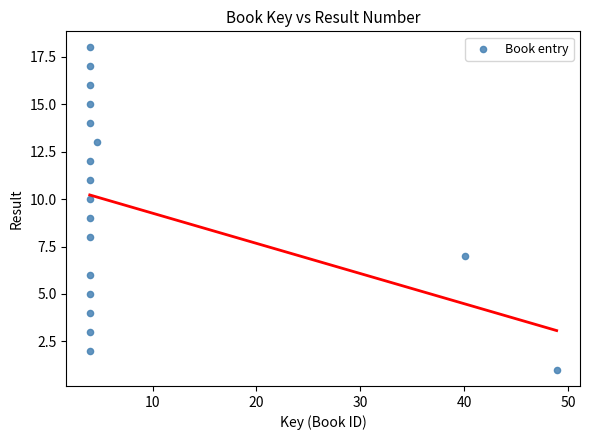

What is the range of Y values (max minus min)?

17